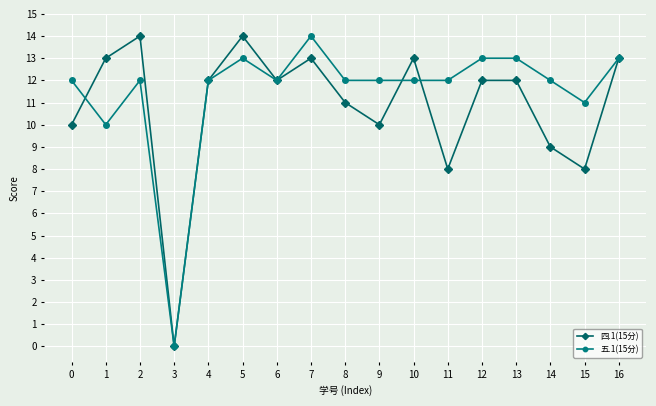

Which series has the largest total across all categories?

五.1(15分)